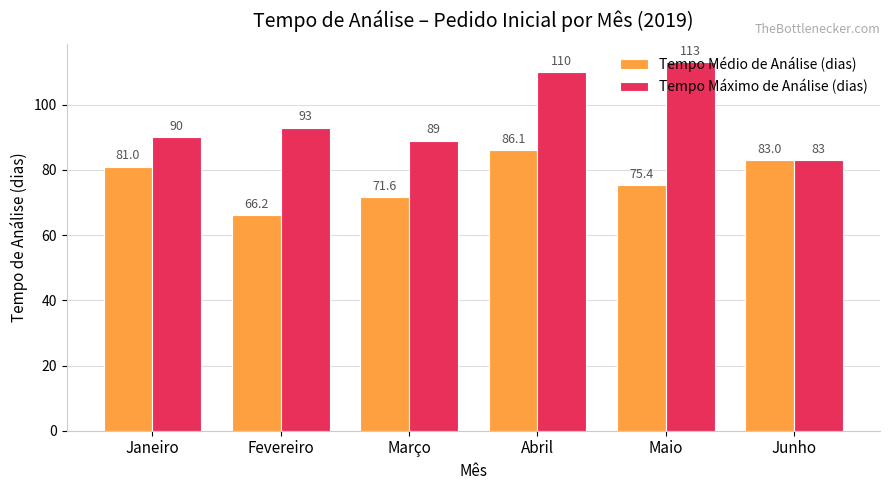

List the series in order of their overall mean, lowest first.

Tempo Médio de Análise (dias), Tempo Máximo de Análise (dias)